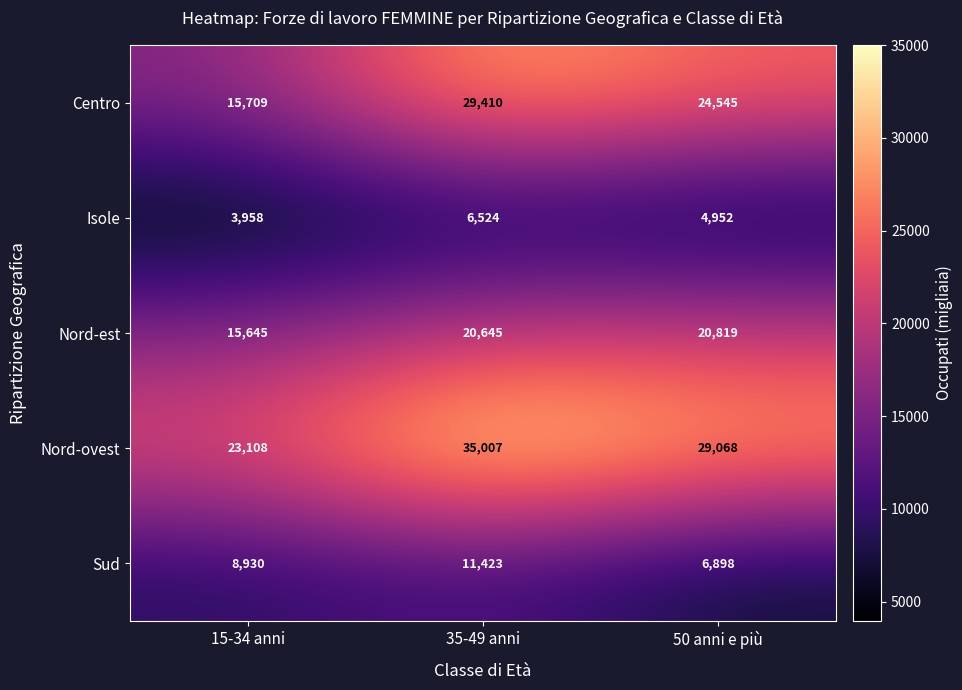

List the series in order of their peak value, highest first.

Nord-ovest, Centro, Nord-est, Sud, Isole